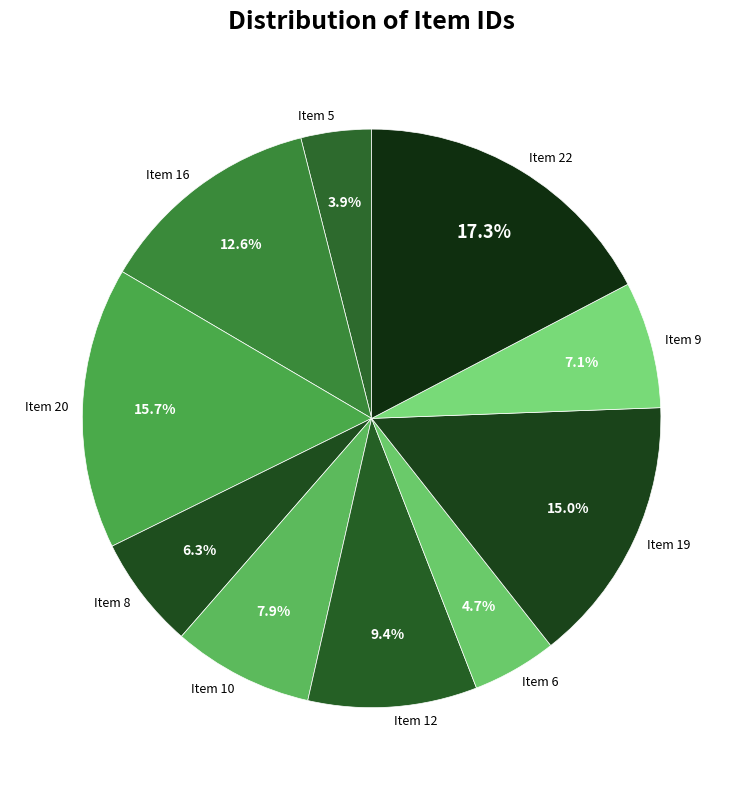

What is the total percentage of Item 8 and Item 5?

10.2%